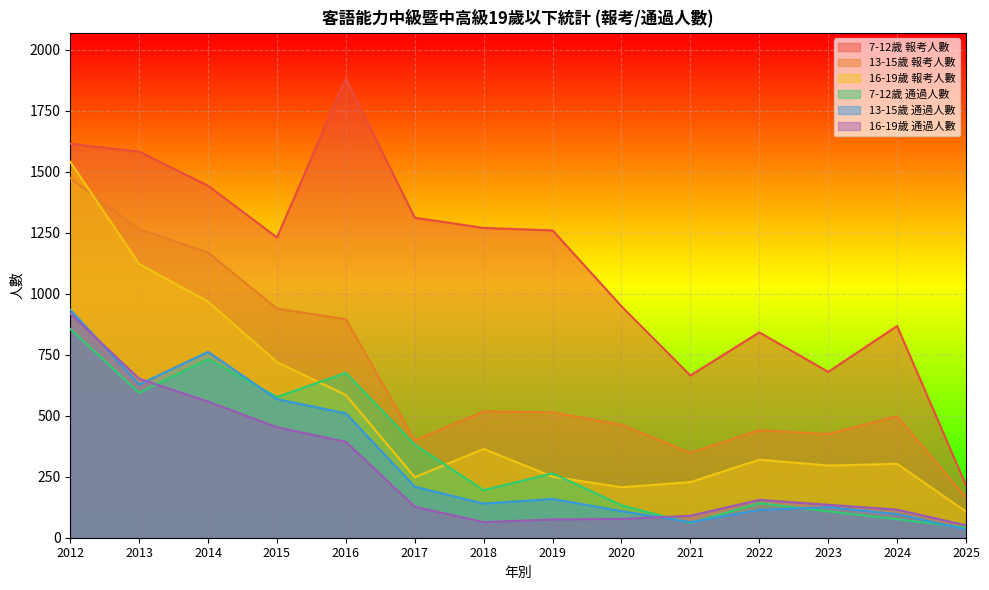

Where is the first local minimum for 7-12歲 通過人數?

2013